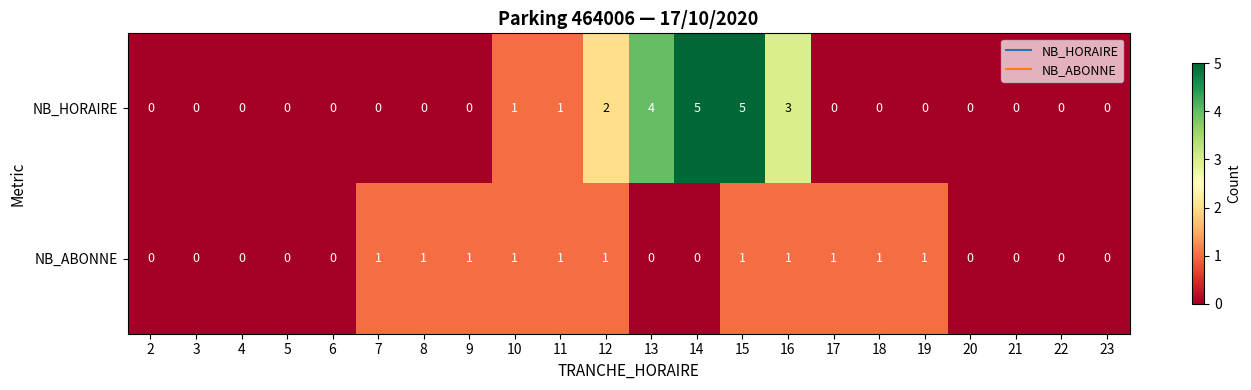

What is the maximum value shown in the chart?

5